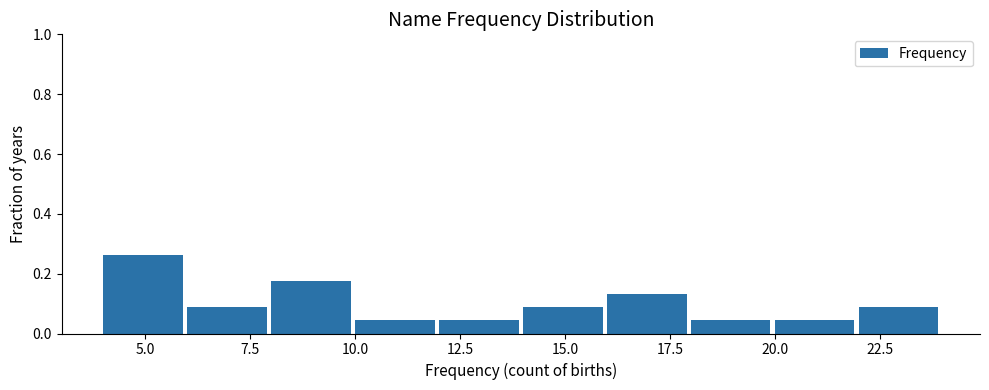

Which range on the x-axis has the tallest bar?

4 to 6